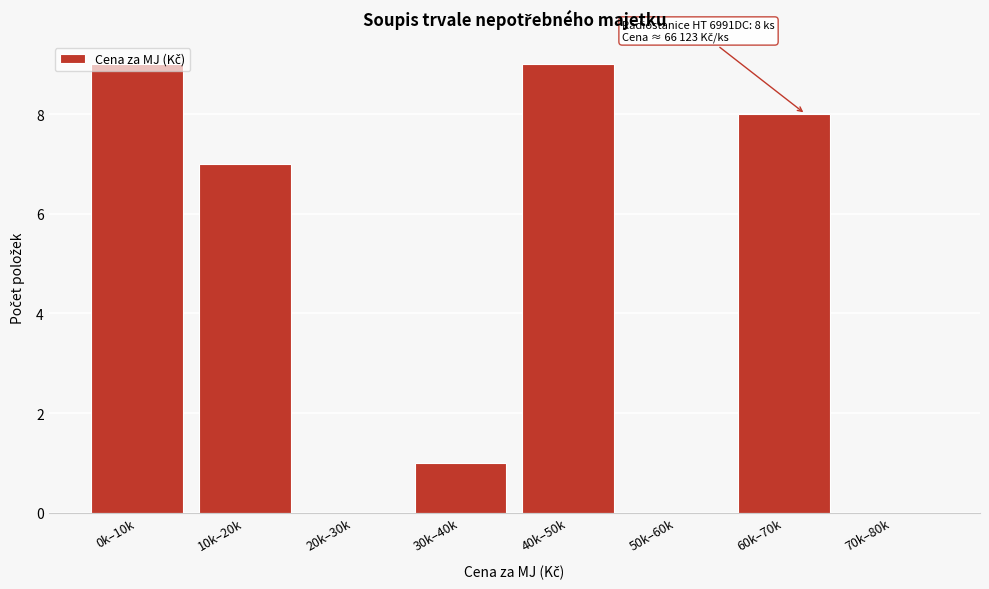

What is the change in value from 40k–50k to 50k–60k?

-9